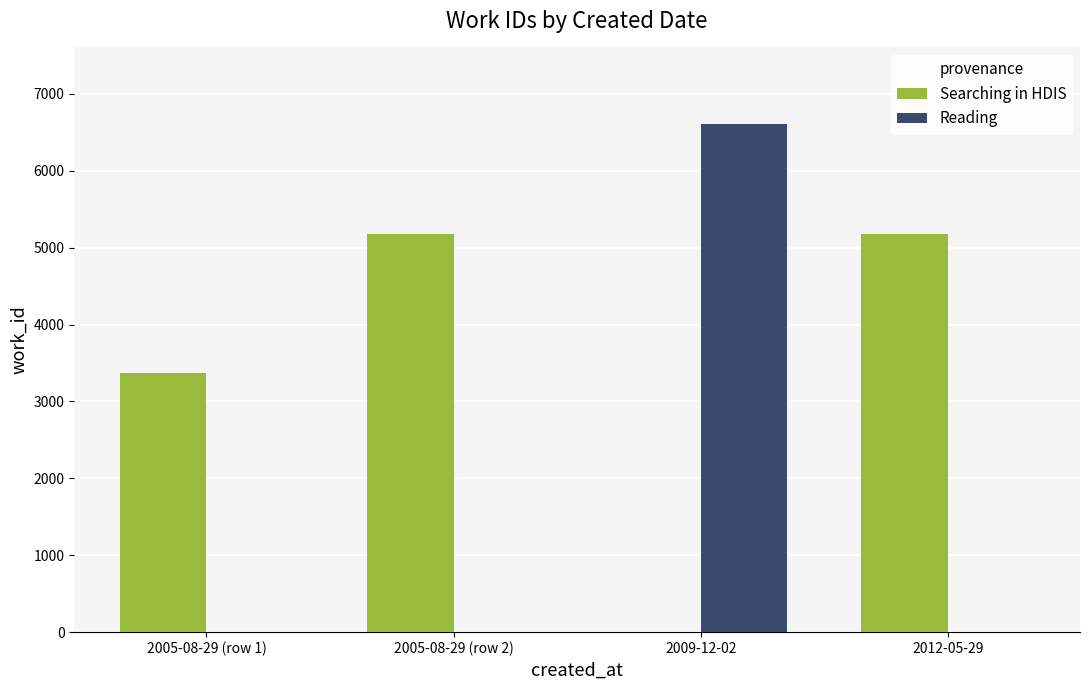

What is the sum of all Reading values?

6611